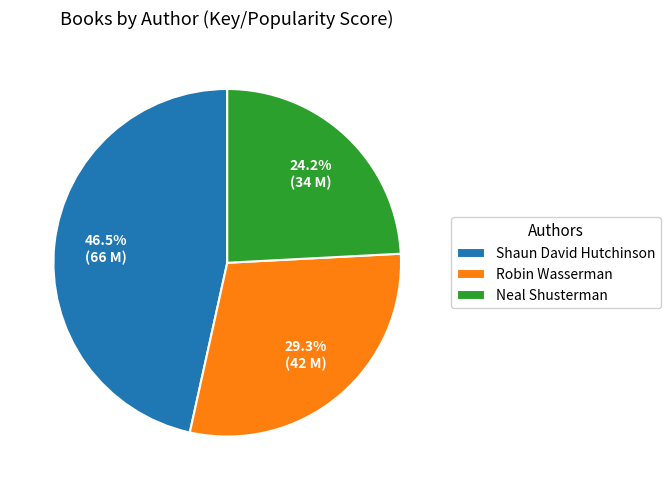

What percentage is NOT represented by Neal Shusterman?

75.8%